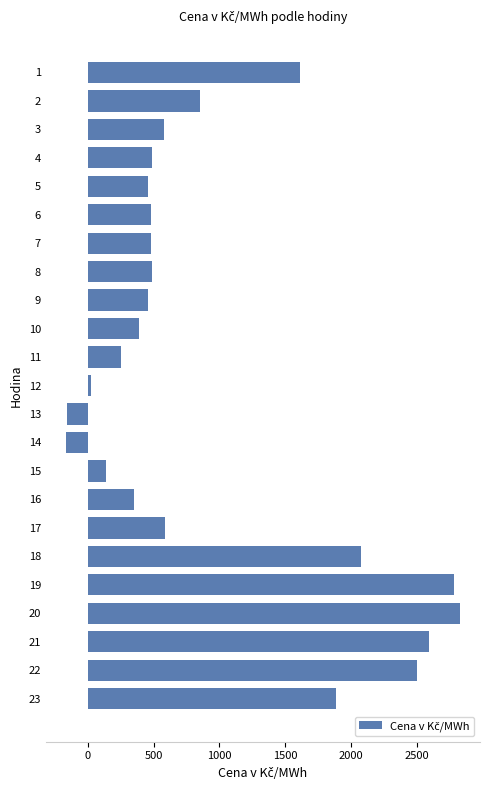

Is it true that the value at 20 is 1614.4?

False